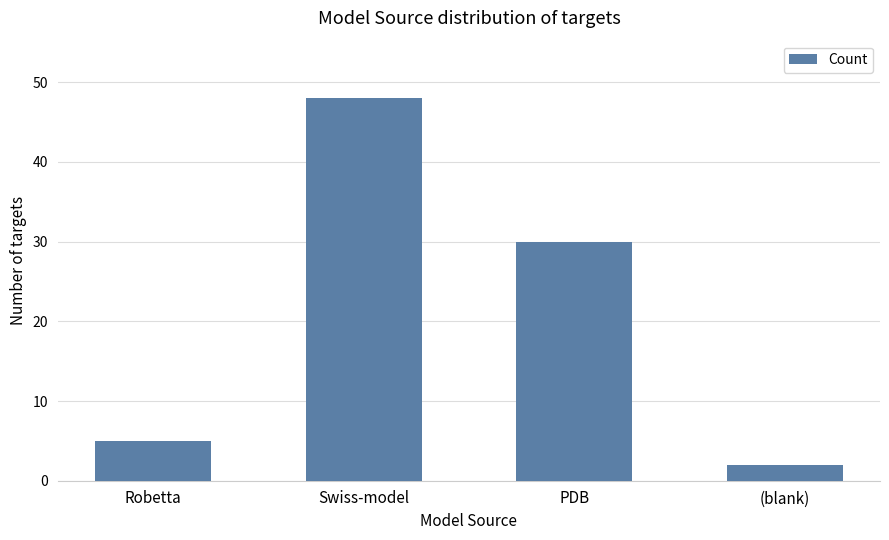

What value does the data have at PDB, to the nearest 5?

30